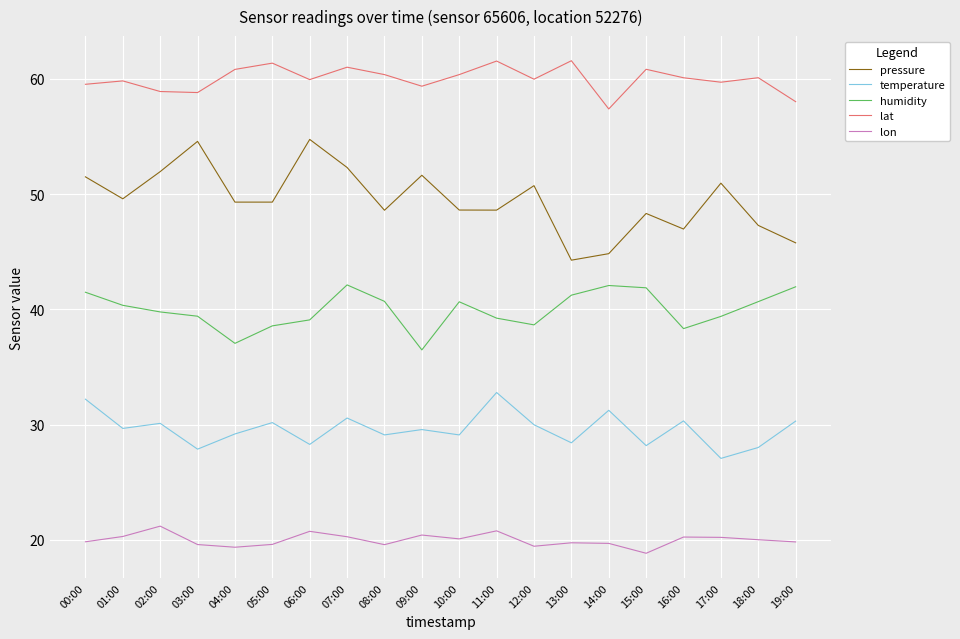

What is the spread (max minus min) of values at 08:00?

40.8